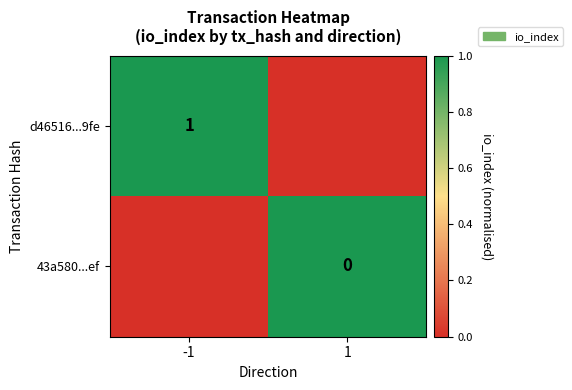

Is the value of 43a580...ef at 1 greater than the value of d46516...9fe at -1?

No